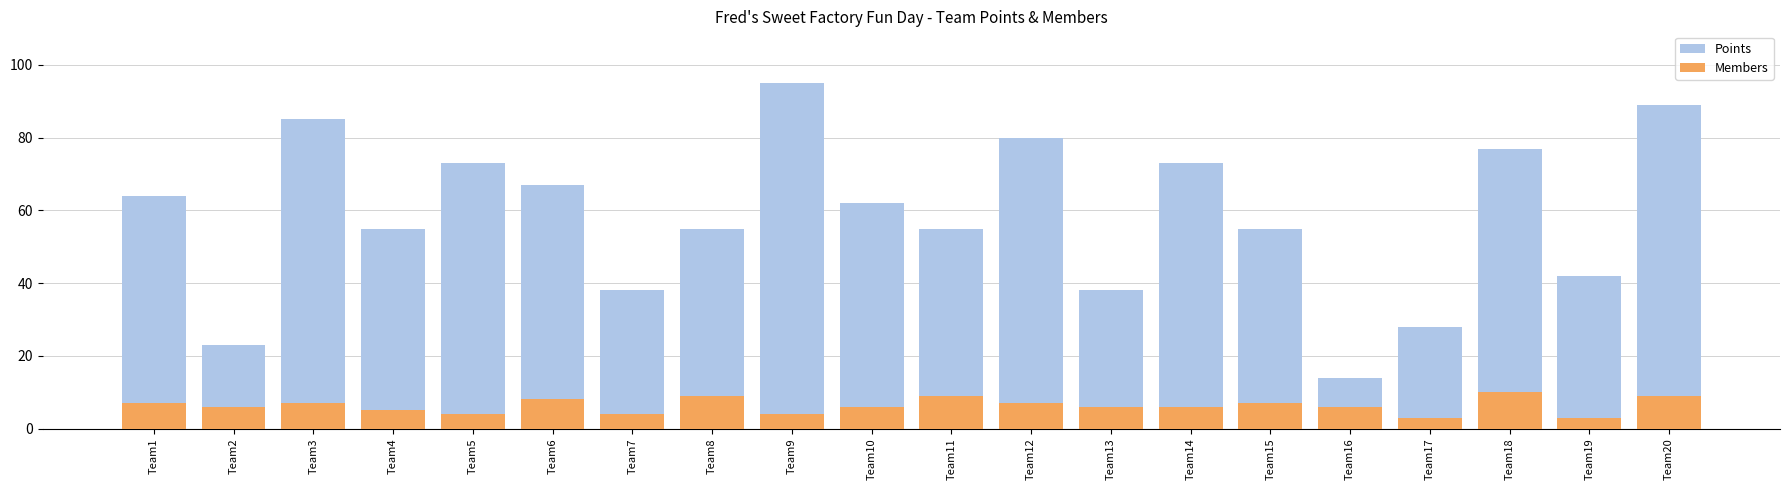

How many distinct data groups are displayed?

2